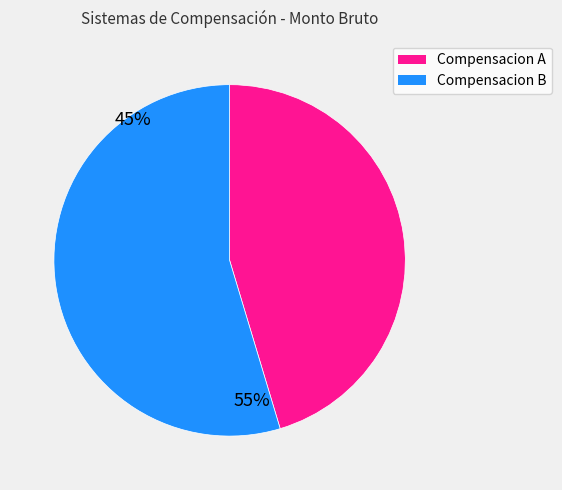

Is there any slice that represents more than half of the pie?

Yes